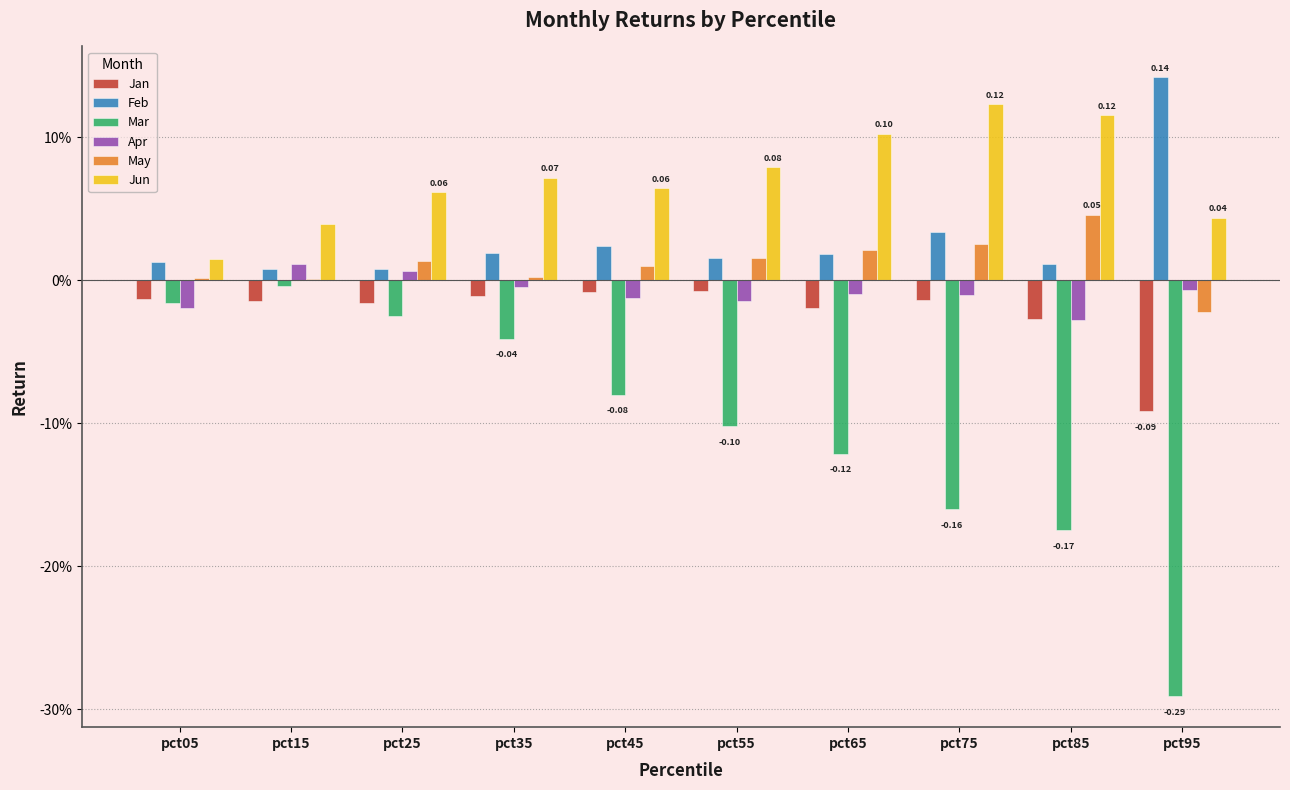

Reading right to left, transcribe all the data shown in this chart.

Jan: -0.1	-0.0	-0.0	-0.0	-0.0	-0.0	-0.0	-0.0	-0.0	-0.0
Feb: 0.1	0.0	0.0	0.0	0.0	0.0	0.0	0.0	0.0	0.0
Mar: -0.3	-0.2	-0.2	-0.1	-0.1	-0.1	-0.0	-0.0	-0.0	-0.0
Apr: -0.0	-0.0	-0.0	-0.0	-0.0	-0.0	-0.0	0.0	0.0	-0.0
May: -0.0	0.0	0.0	0.0	0.0	0.0	0.0	0.0	0.0	0.0
Jun: 0.0	0.1	0.1	0.1	0.1	0.1	0.1	0.1	0.0	0.0